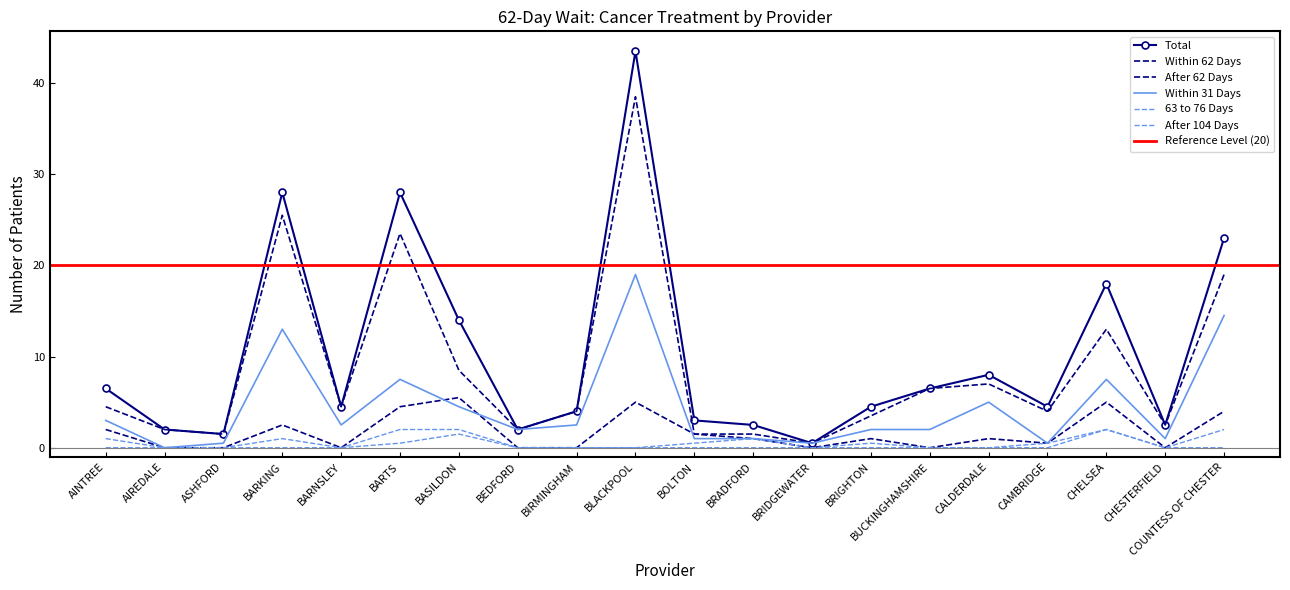

What is the total value across all series at BEDFORD?

6.0